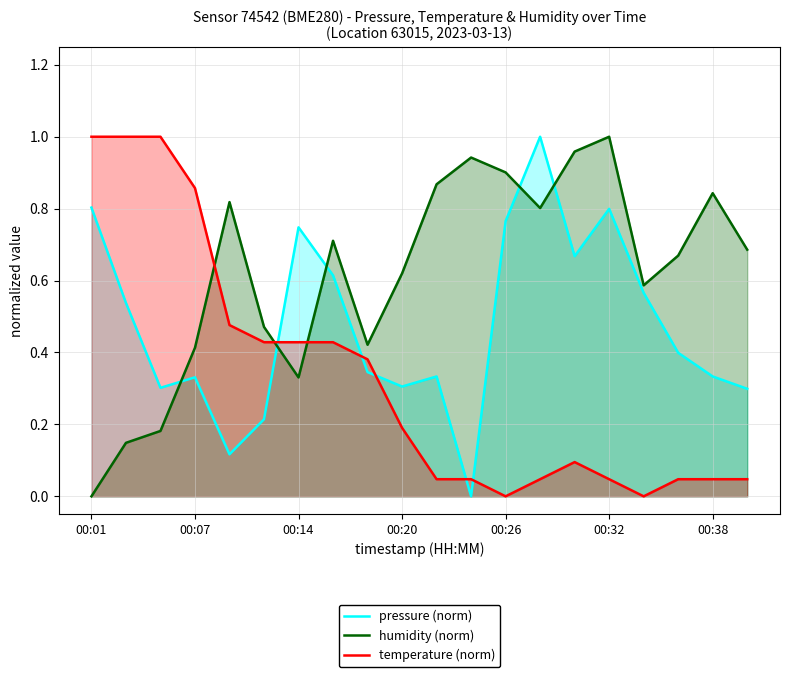

Which series has the largest total across all categories?

humidity (norm)